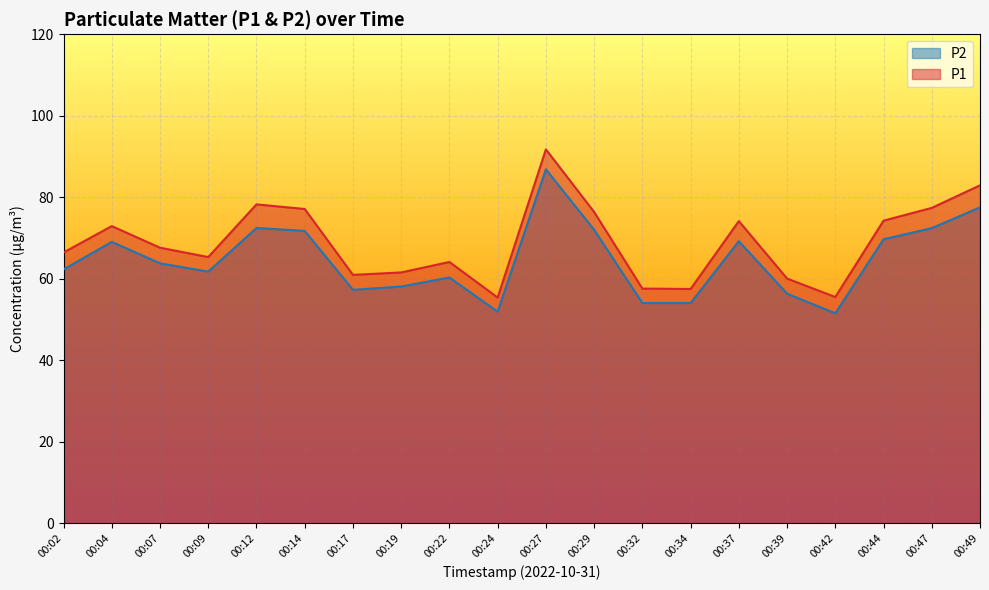

What is the value of the P1 point at the 9th from the left?

64.1